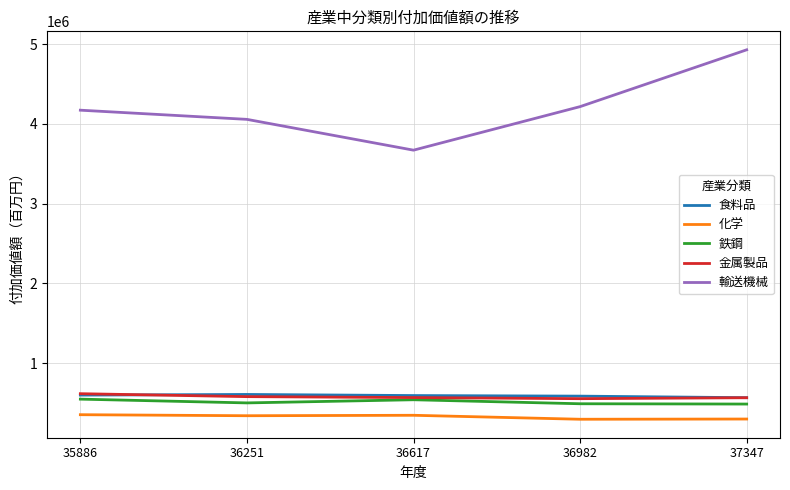

True or false: 輸送機械 and 食料品 cross at least once.

False